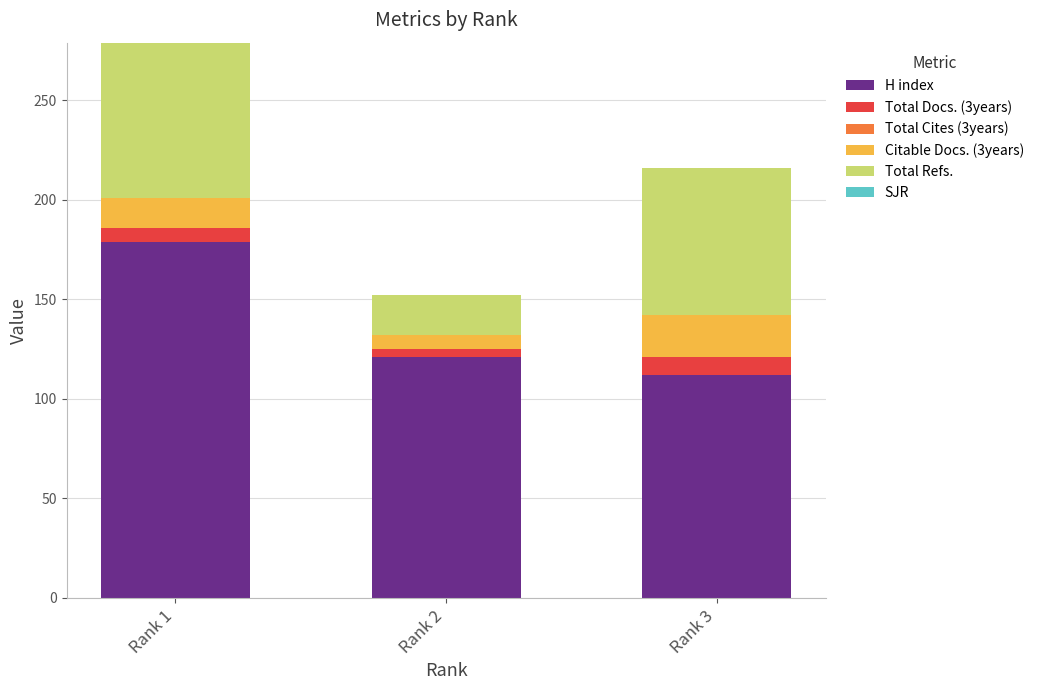

Reading left to right, list the values for the H index series.

Rank 1=179	Rank 2=121	Rank 3=112